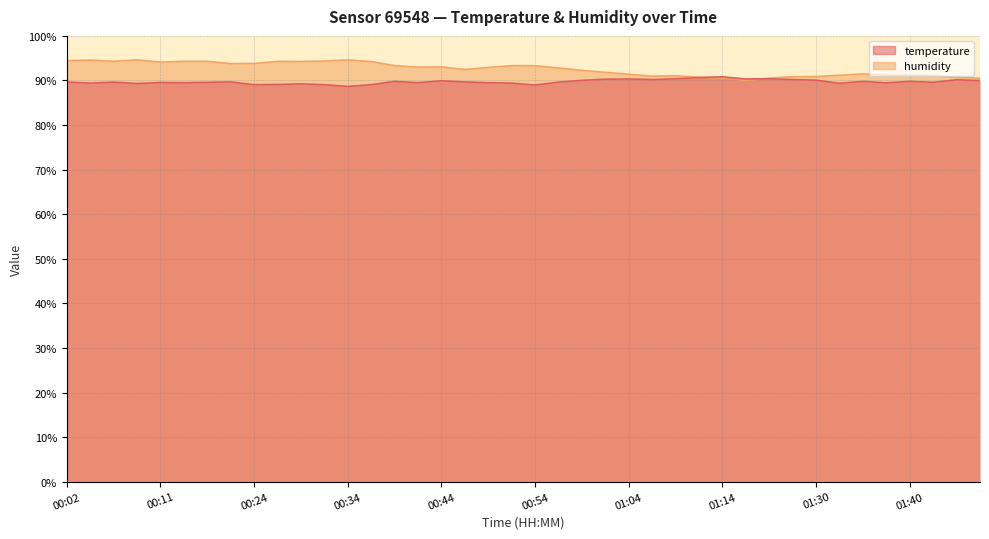

What is the greatest value displayed?

94.6